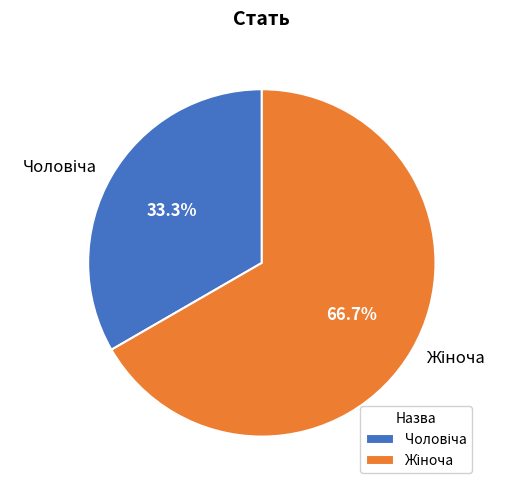

Does any single category account for the majority?

Yes